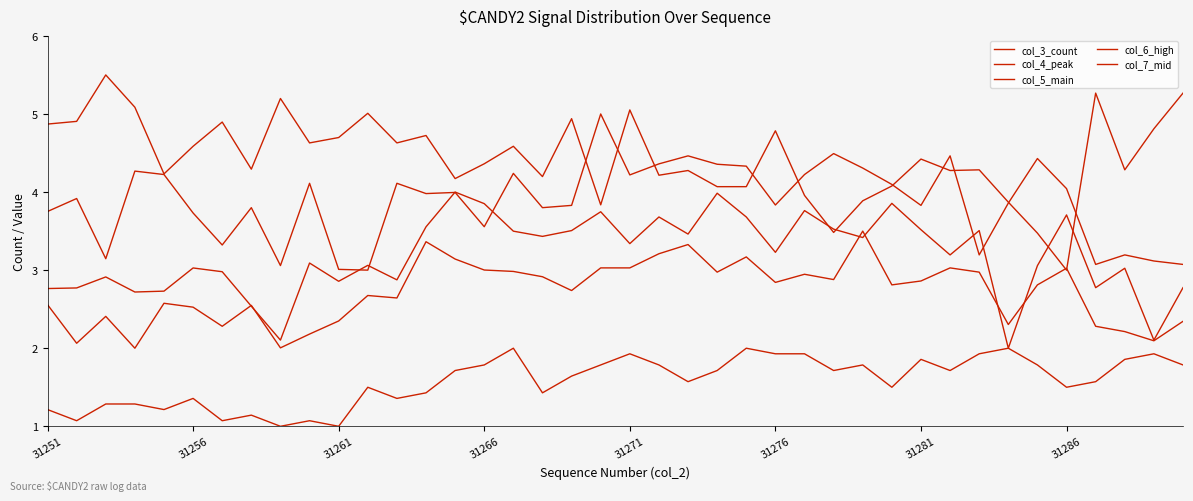

Which series has the widest spread of values?

col_7_mid